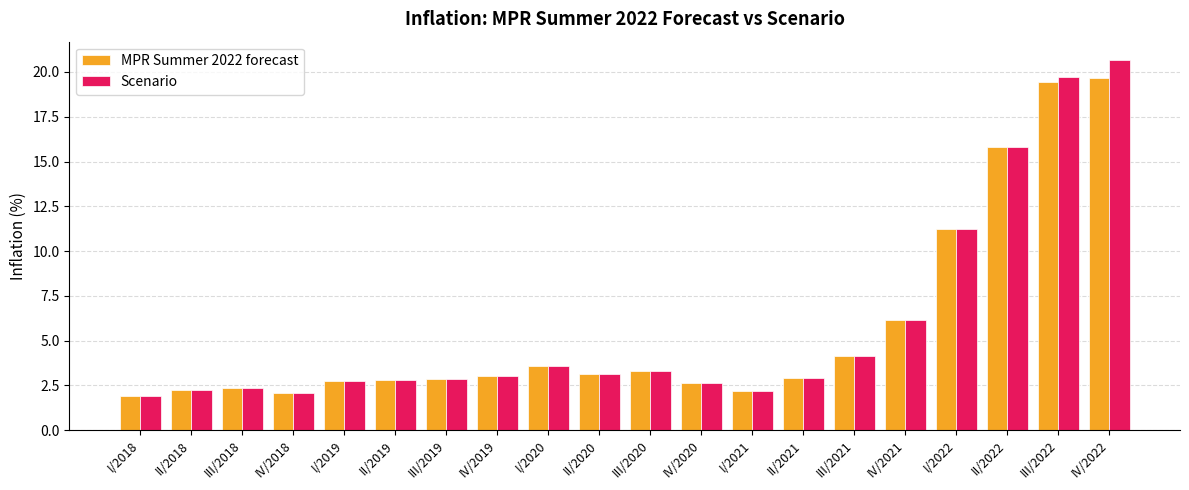

The MPR Summer 2022 forecast series shows 4.6 at III/2022. True or false?

False